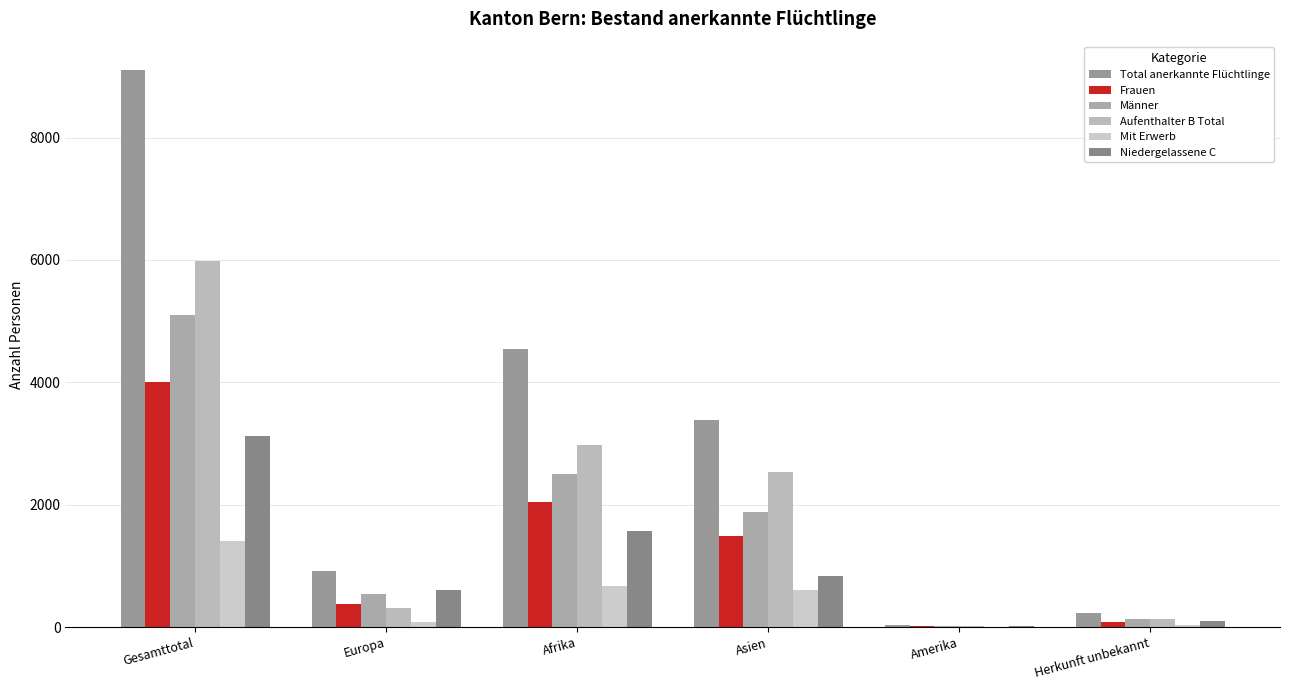

What is the difference between the second highest and minimum values in the Frauen series?

2024